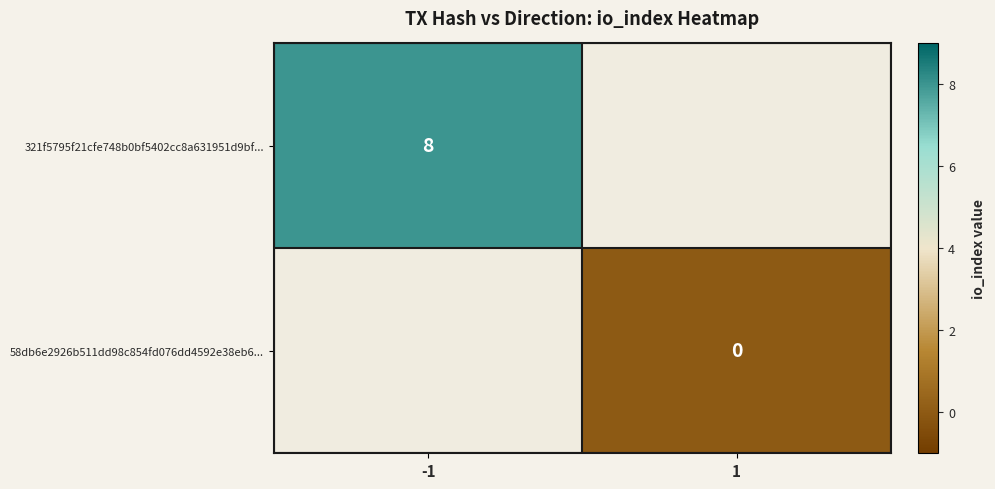

Is the value of 58db6e2926b511dd98c854fd076dd4592e38eb6... at 1 greater than the value of 321f5795f21cfe748b0bf5402cc8a631951d9bf... at -1?

No